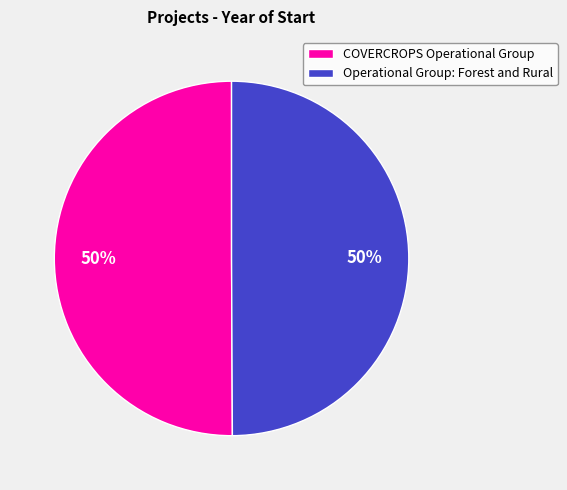

What is the ratio of the value at COVERCROPS Operational Group to the value at Operational Group: Forest and Rural?

1.0